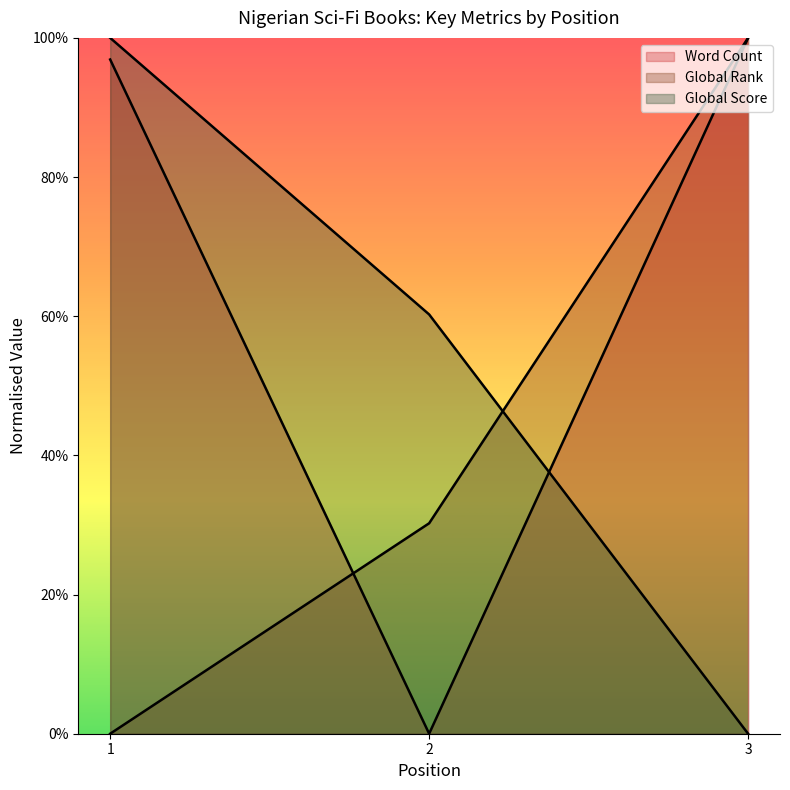

Which category has the highest value across all series?

3